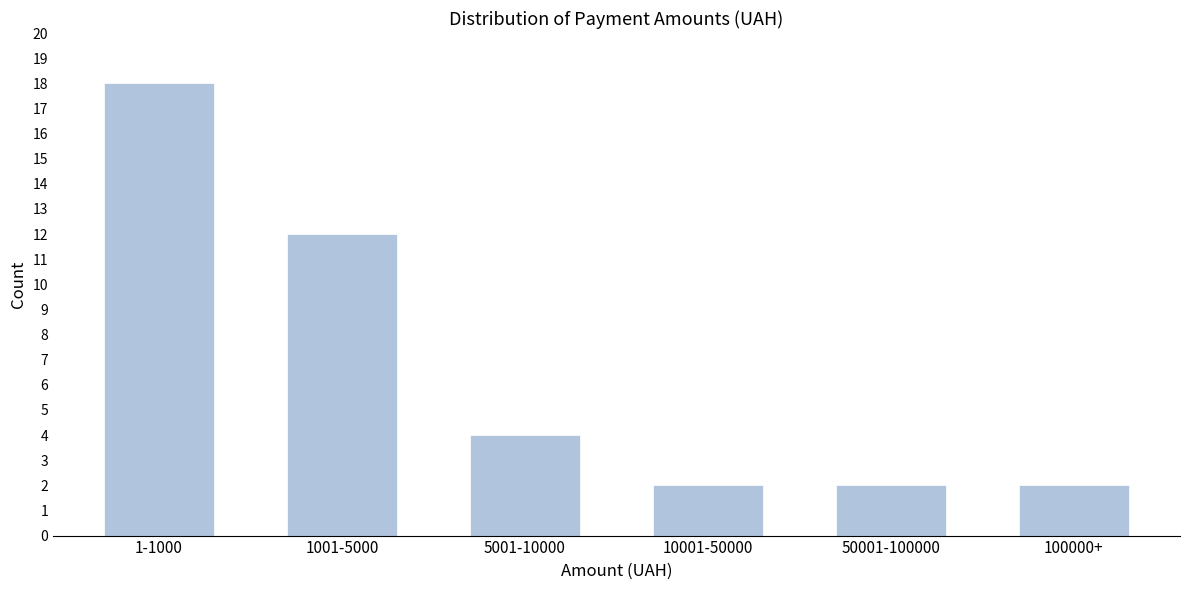

Reading right to left, transcribe all the data shown in this chart.

100000+=2	50001-100000=2	10001-50000=2	5001-10000=4	1001-5000=12	1-1000=18